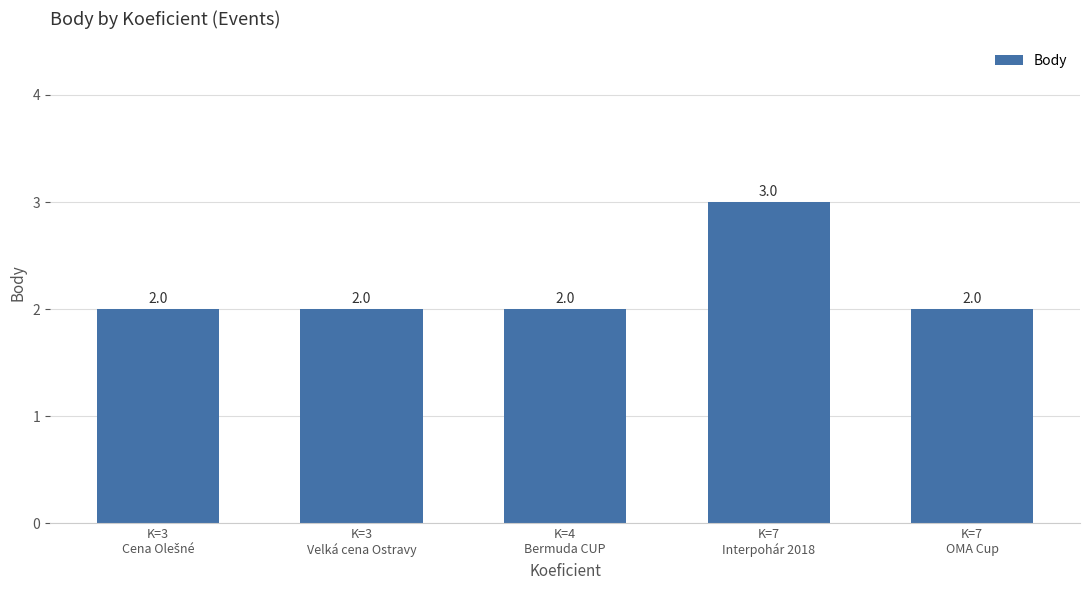

How many data points does each series have?

5